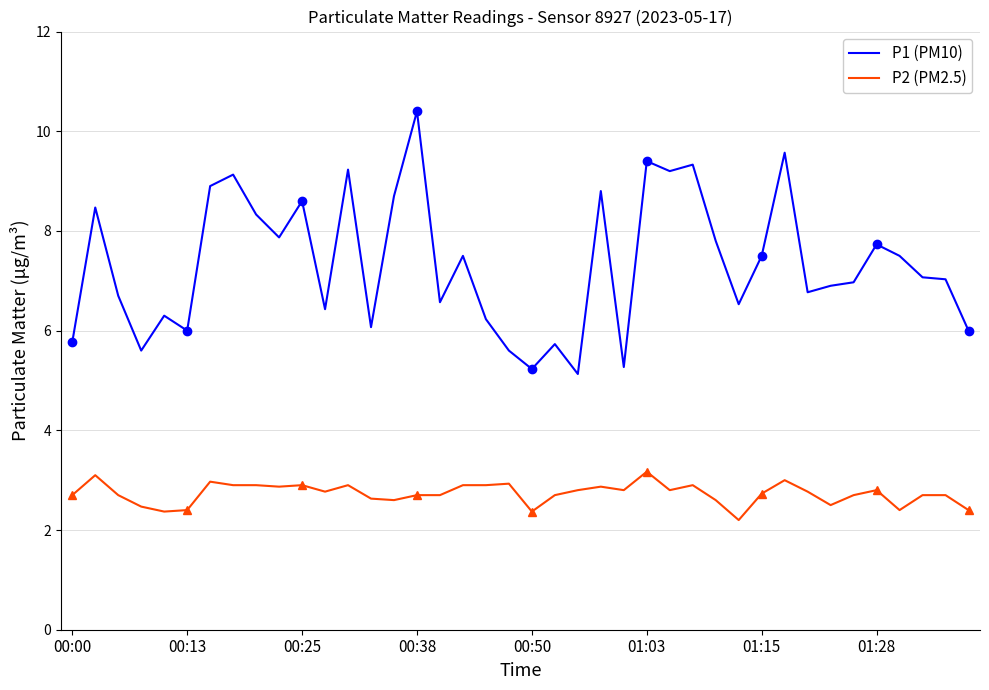

True or false: P2 (PM2.5) has a value of 2.7 at 00:38.

True